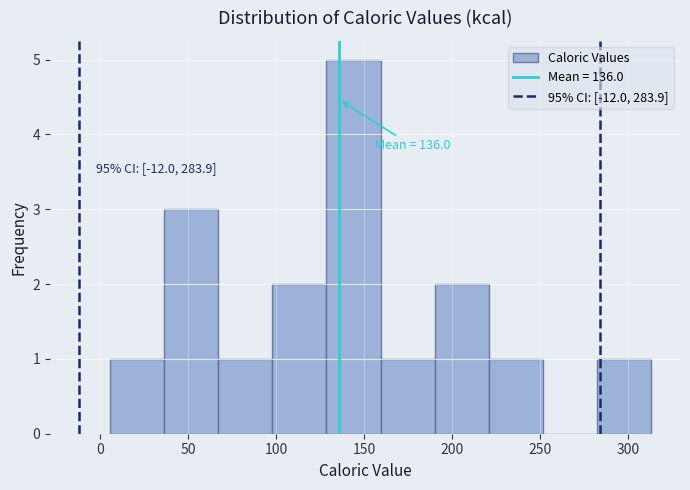

Over which range of the x-axis is the bar tallest?

130 to 160